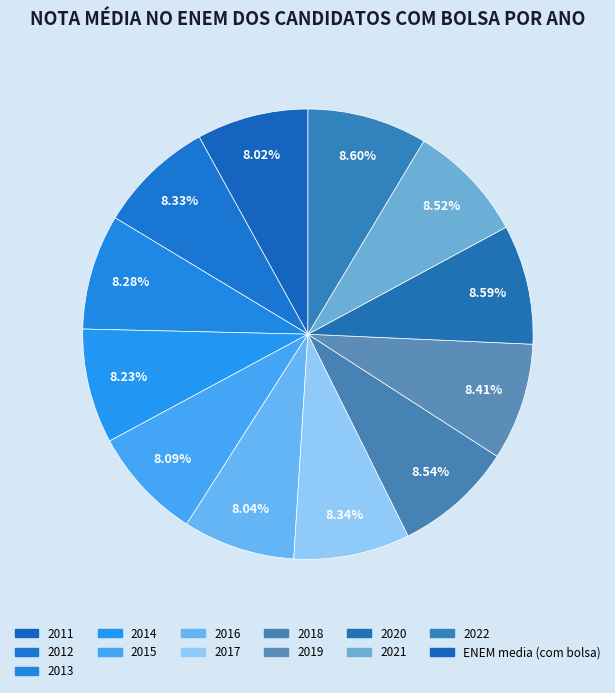

How many slices are in this pie chart?

12